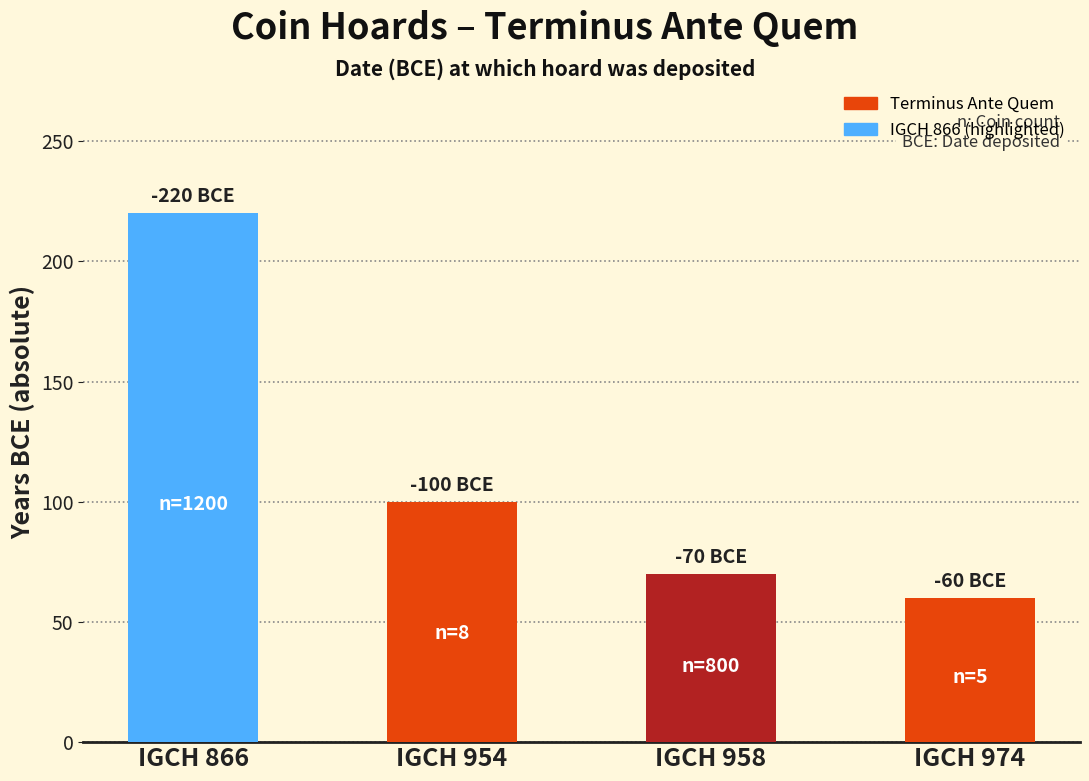

Where does the data first go above 100?

IGCH 866